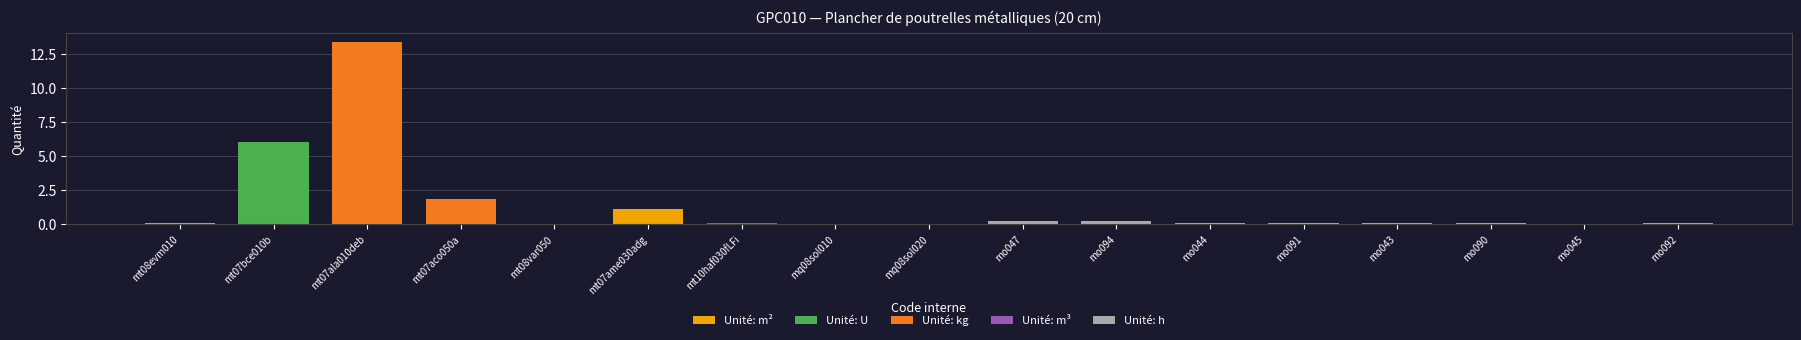

At which category does the chart reach its peak across all series?

mt07ala010deb